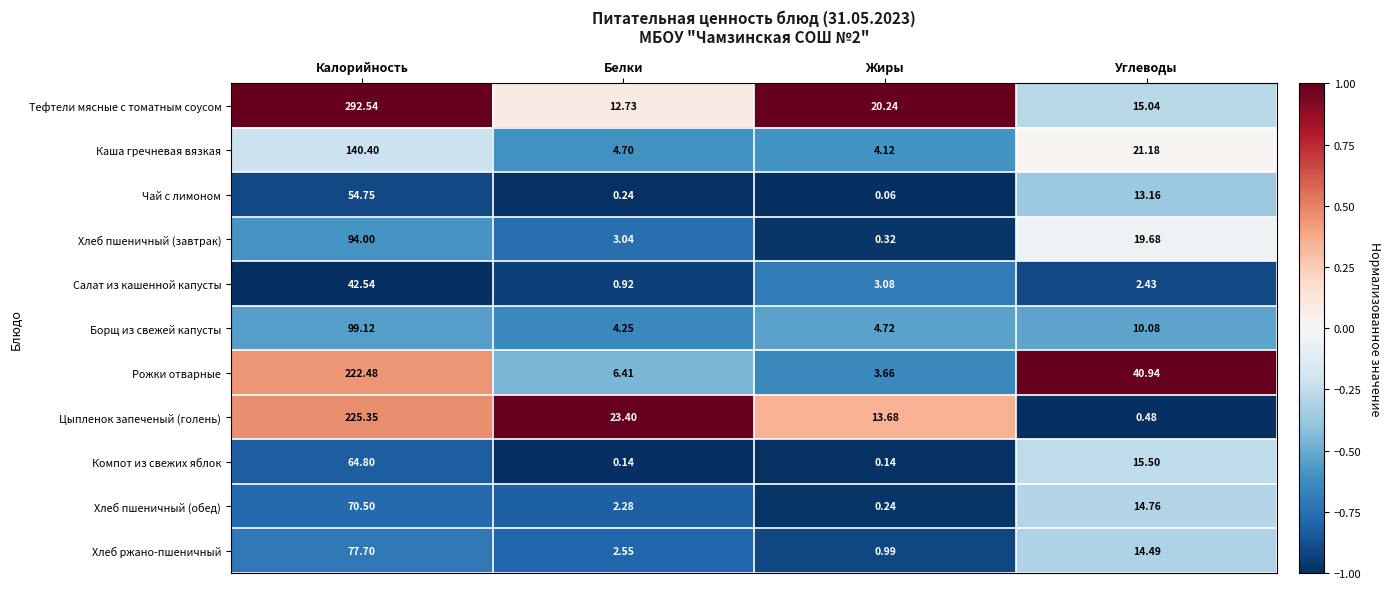

How many series are shown in this chart?

11